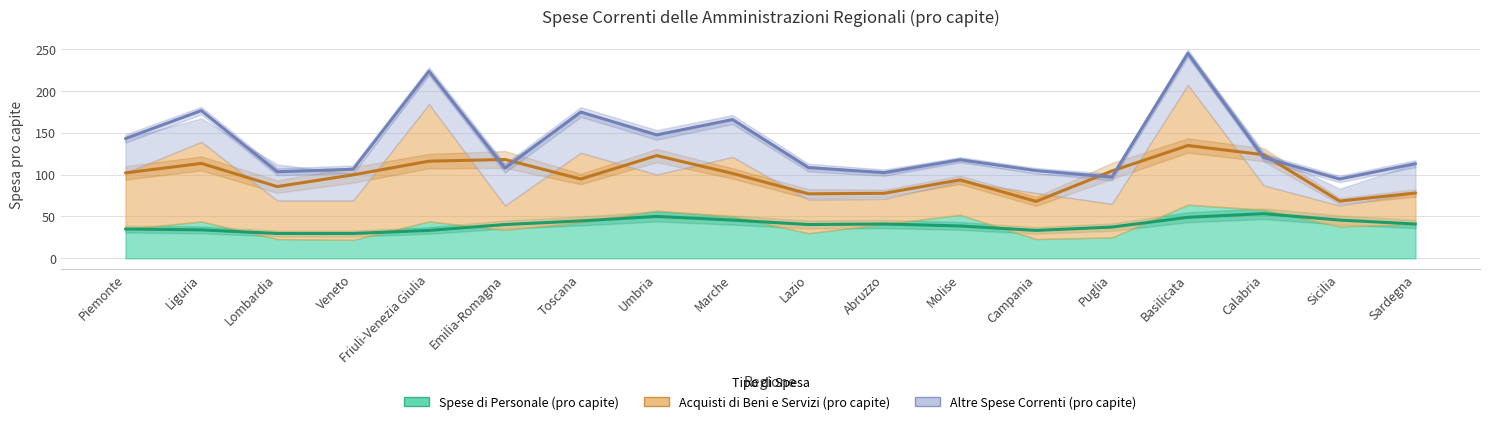

How many lines are shown in the chart?

3